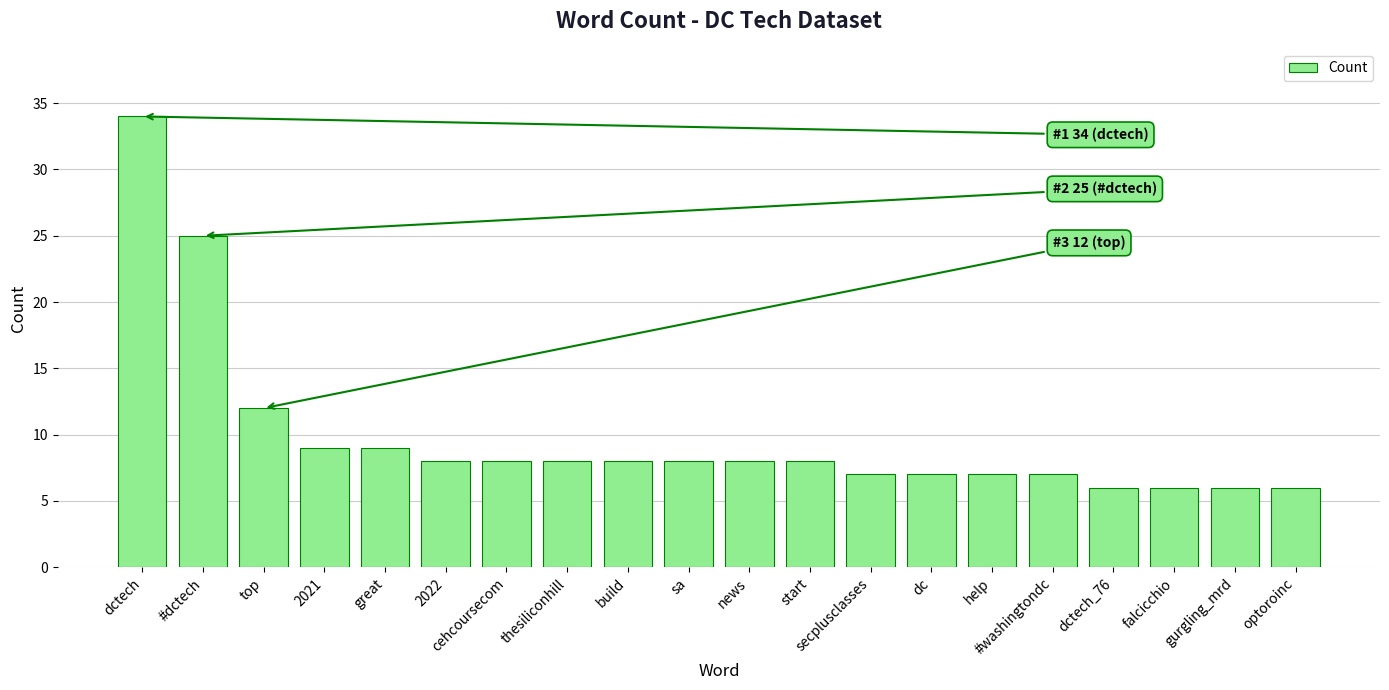

What is the value of the 5th bar from the left?

9